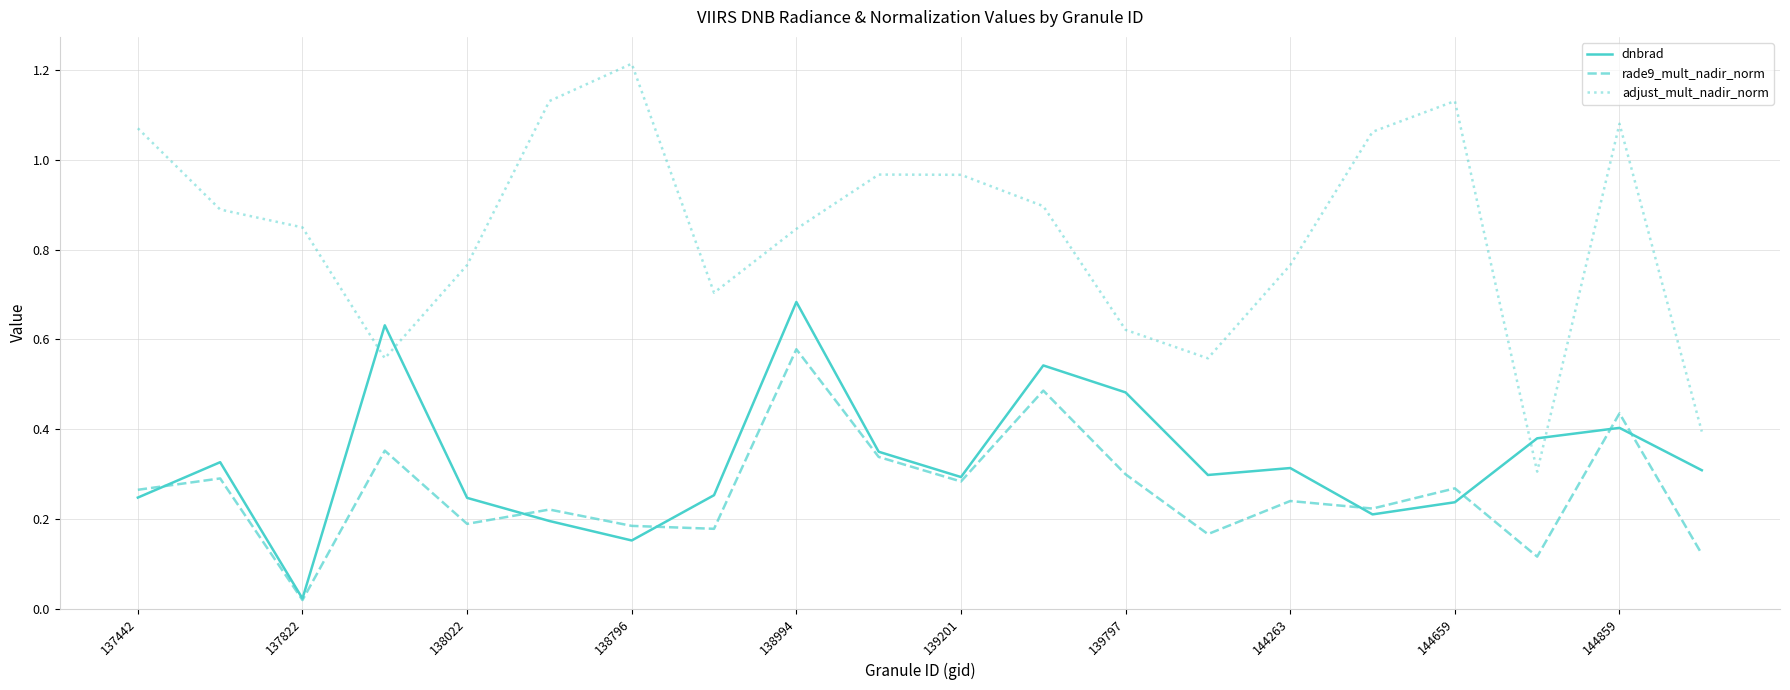

How many times do dnbrad and adjust_mult_nadir_norm cross each other?

4